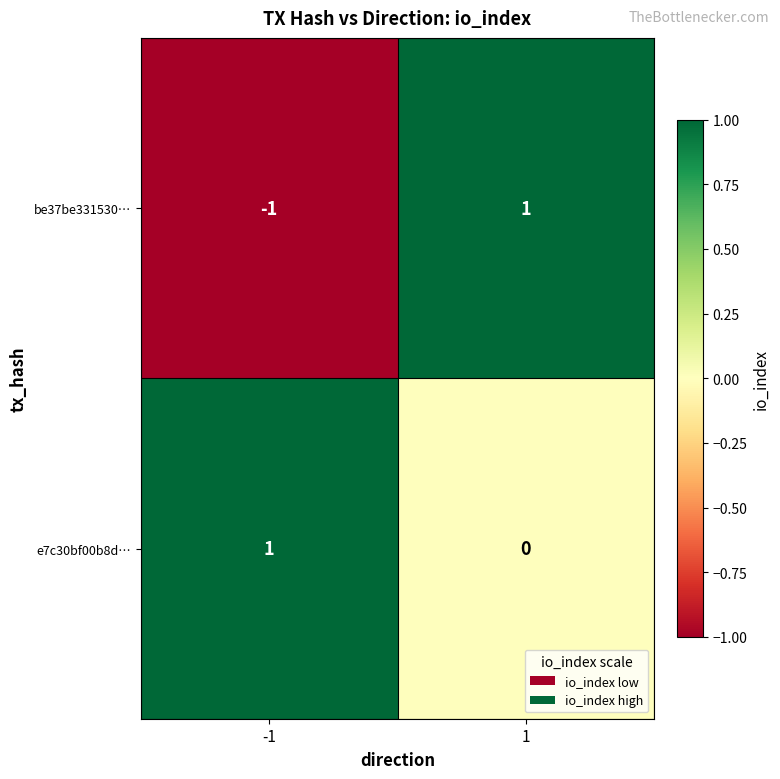

Is the value of e7c30bf00b8d… at 1 greater than the value of be37be331530… at -1?

Yes